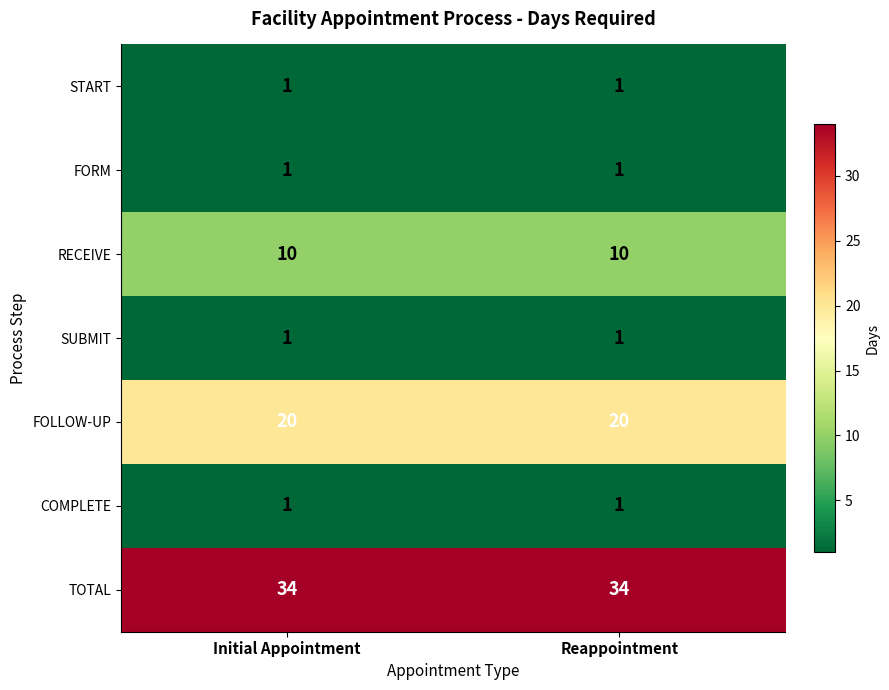

What is the average value of the RECEIVE series?

10